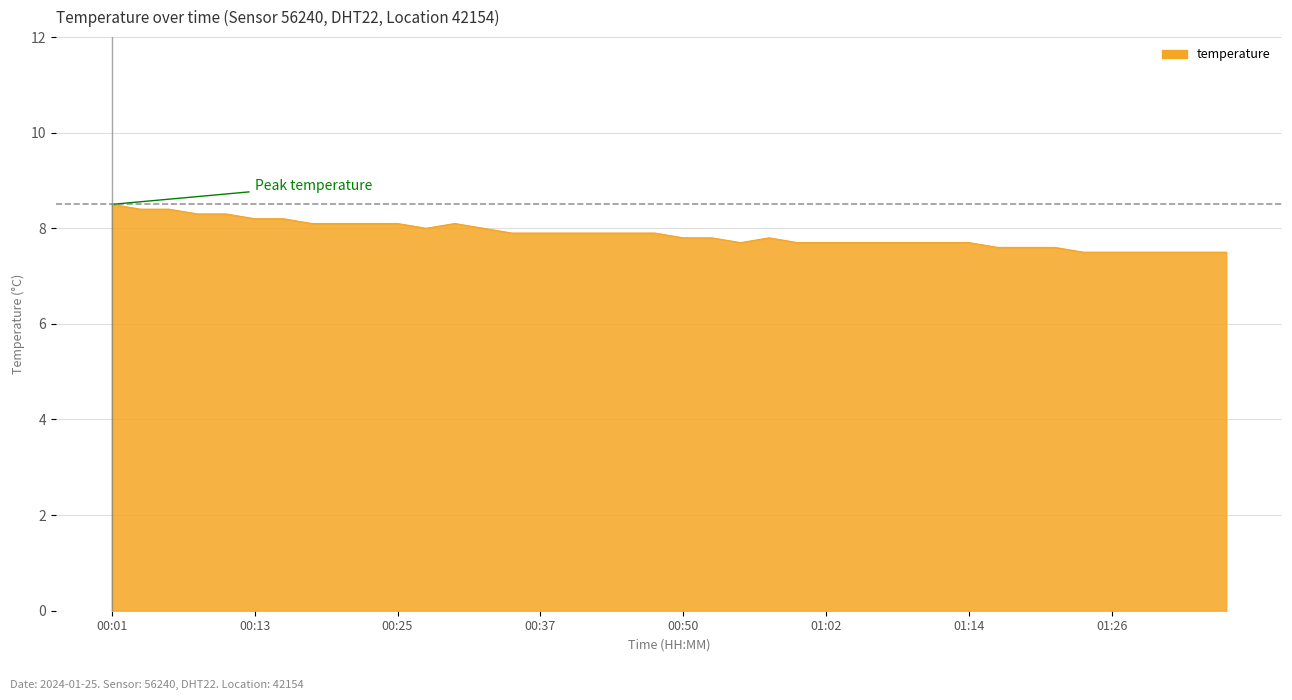

What is the difference between the maximum and minimum values?

1.0